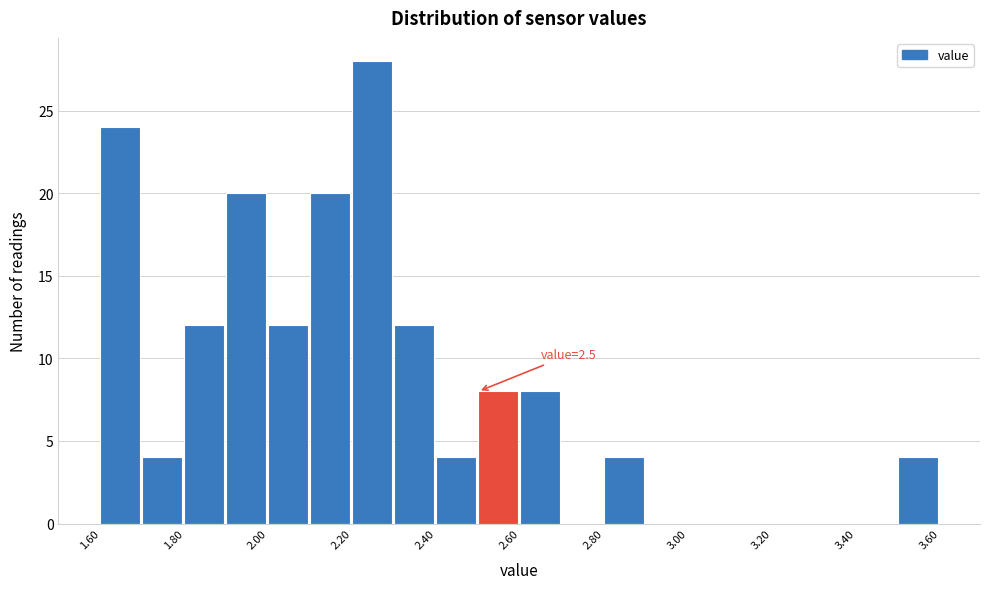

Which range on the x-axis has the tallest bar?

2.2 to 2.3